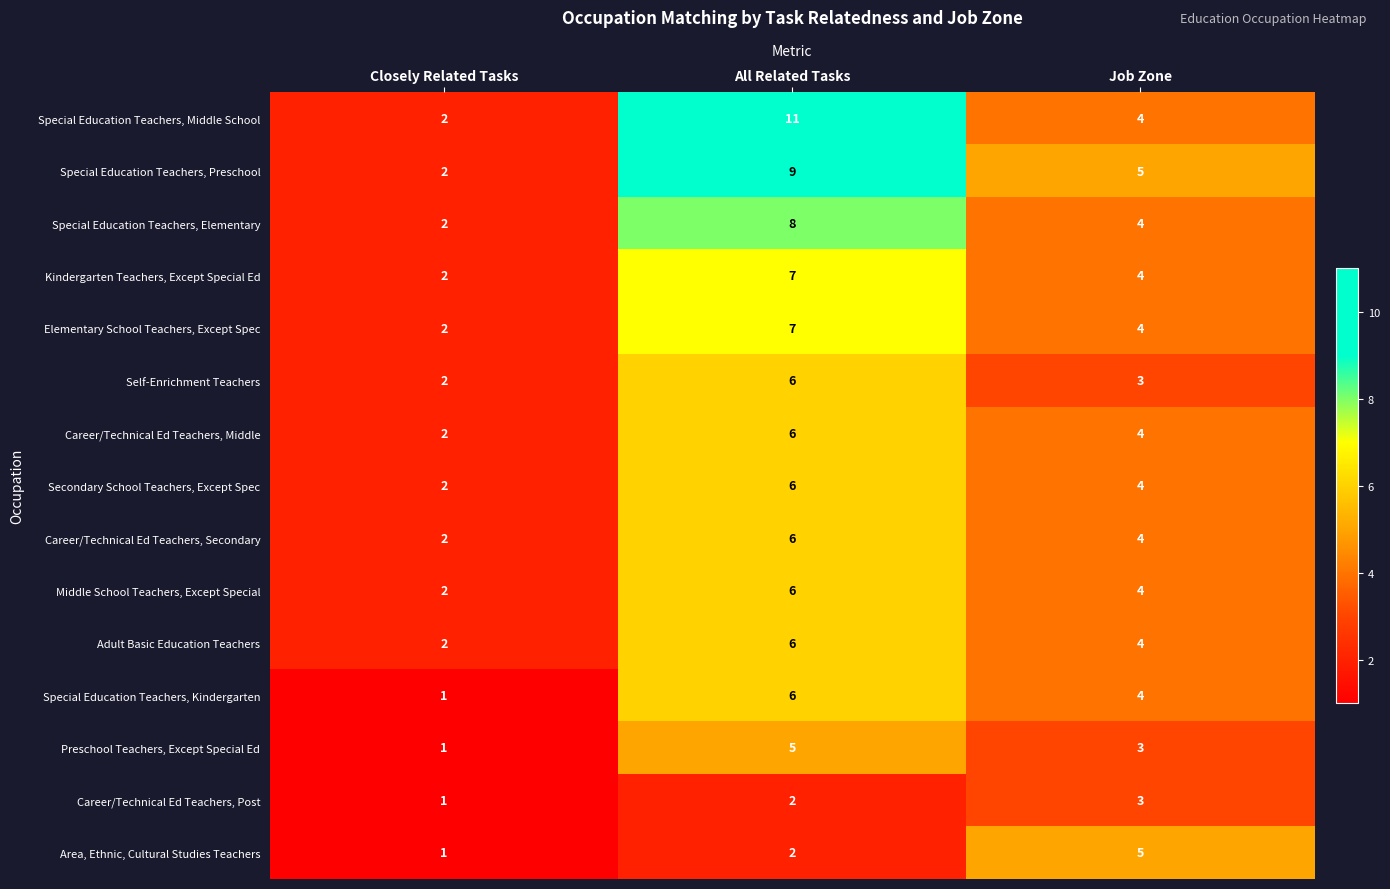

The Secondary School Teachers, Except Spec series shows 8 at All Related Tasks. True or false?

False